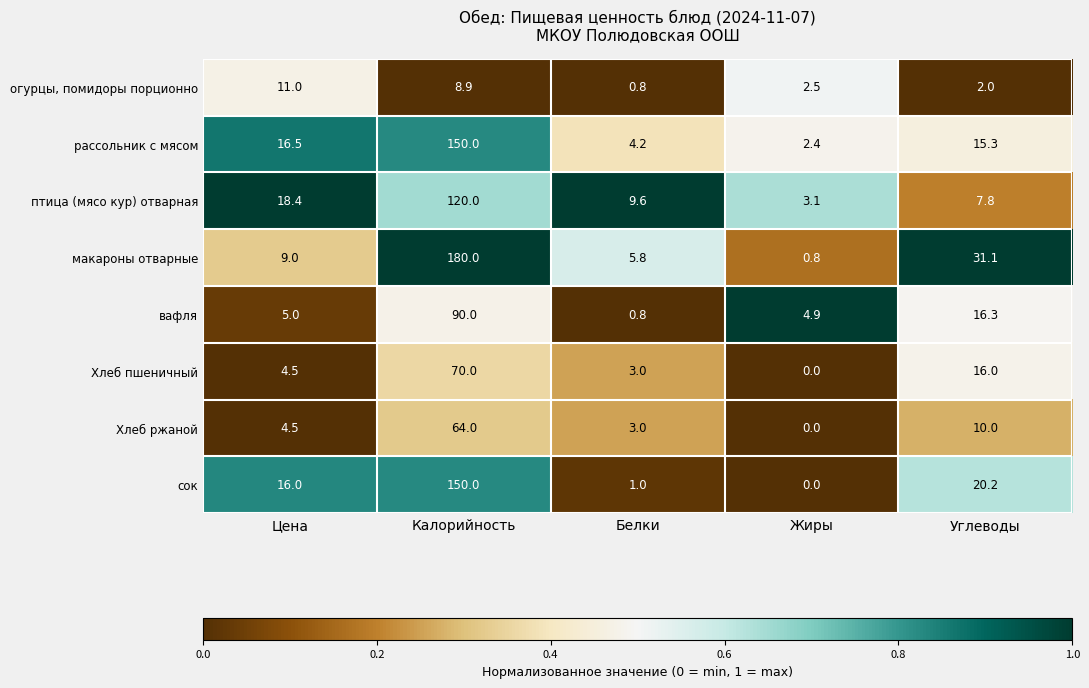

Which label corresponds to the smallest value in the chart?

Жиры